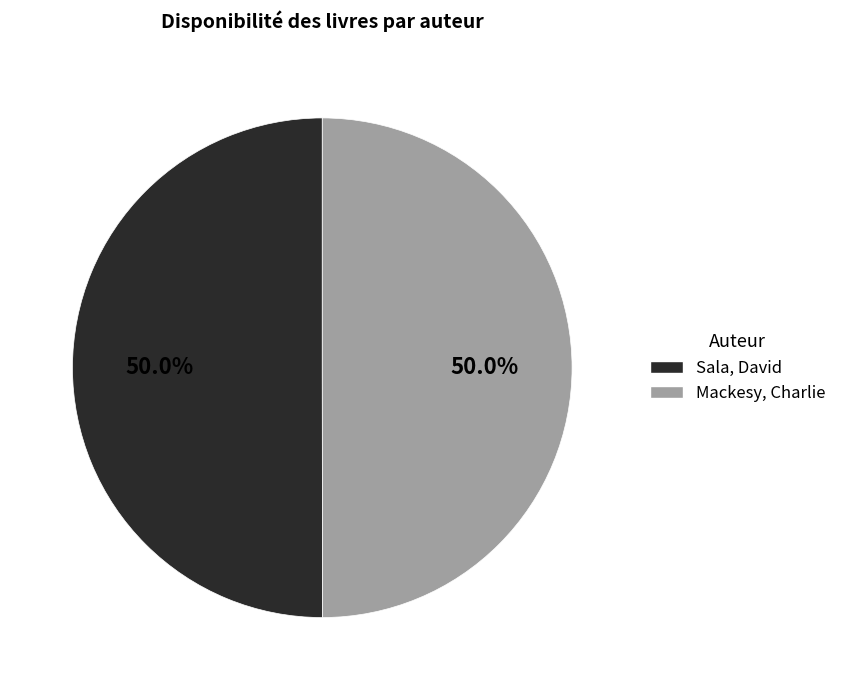

How many segments does this pie chart have?

2